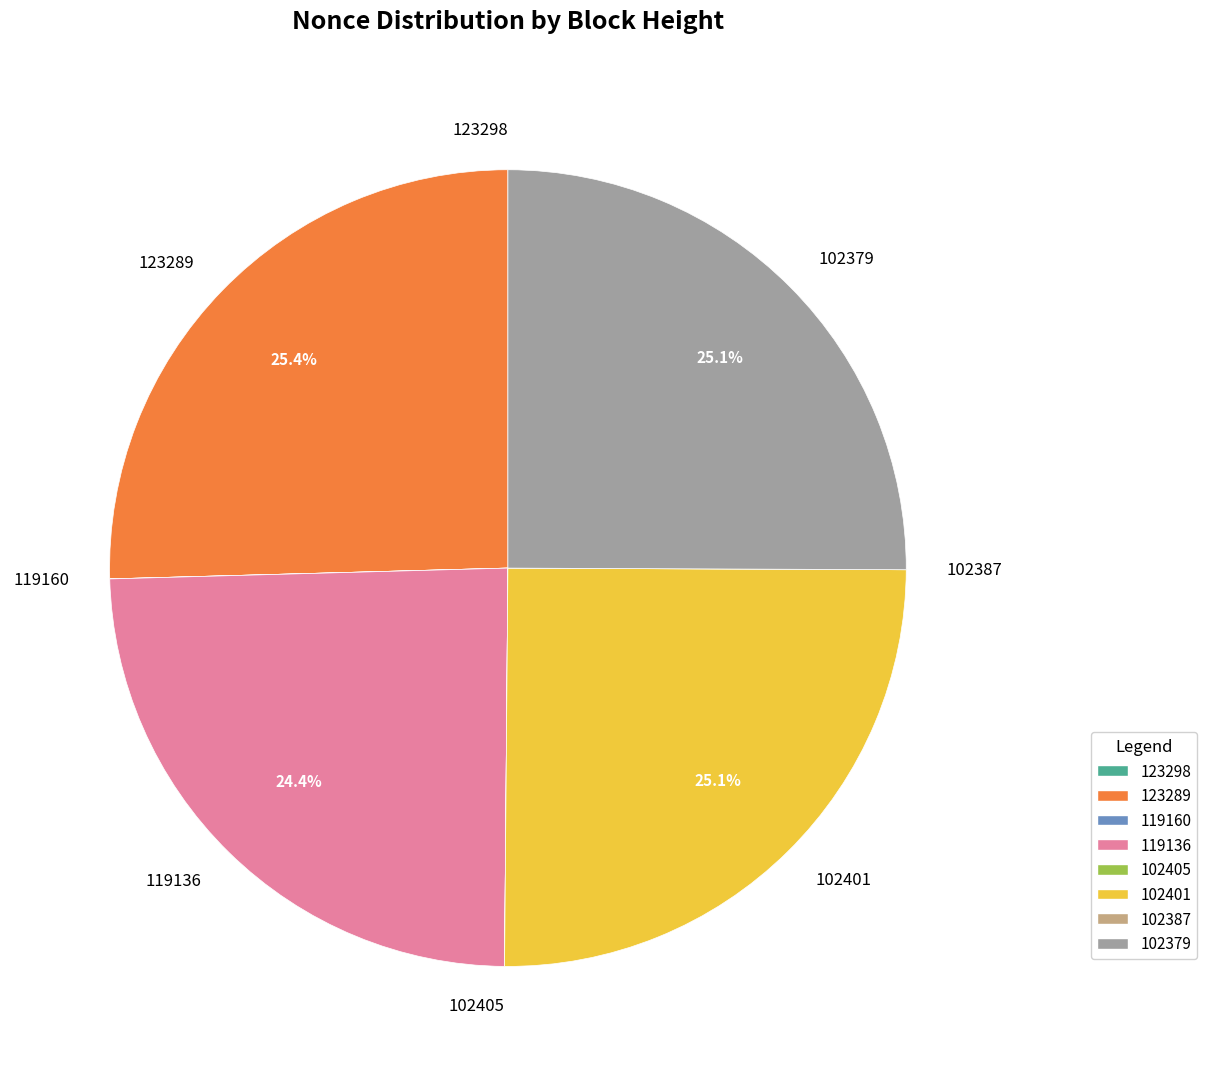

What percentage is the 102379 slice, to the nearest percent?

25%